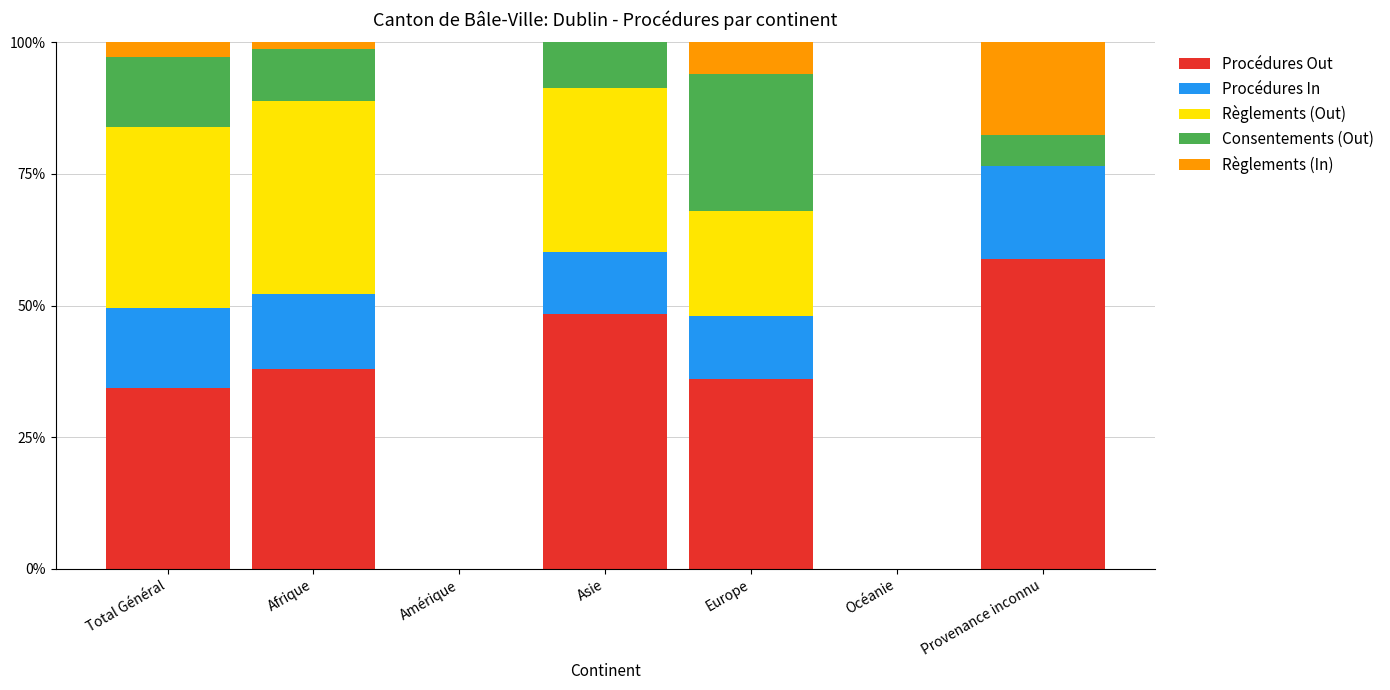

What is the total value across all series at Asie?

100.0